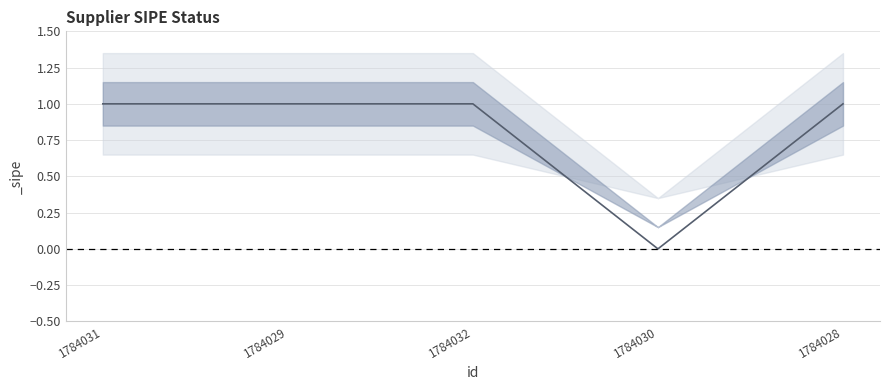

Which category has the lowest value across all series?

1784030